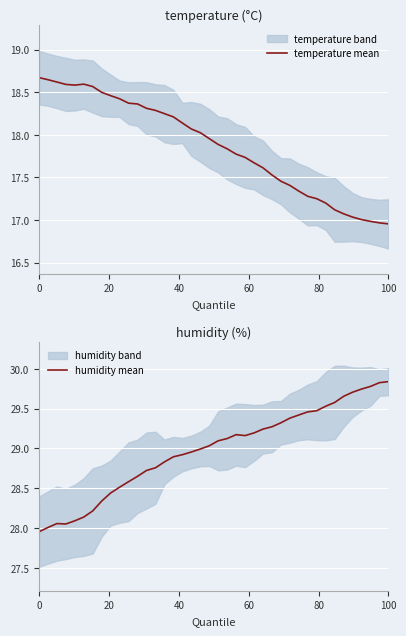

True or false: temperature mean has a value of 18.7 at 0.

True